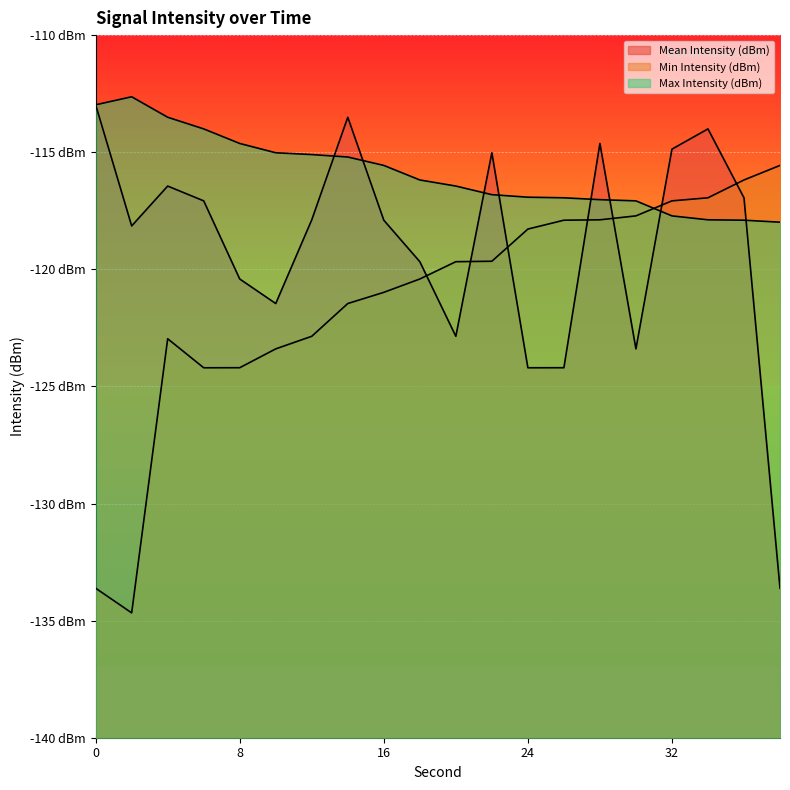

Reading left to right, extract all data points from this chart.

Mean Intensity (dBm): 0=-113.0	2=-118.1	4=-116.4	6=-117.1	8=-120.4	10=-121.5	12=-117.9	14=-113.5	16=-117.9	18=-119.7	20=-122.9	22=-115.0	24=-124.2	26=-124.2	28=-114.6	30=-123.4	32=-114.9	34=-114.0	36=-116.9	38=-133.6
Min Intensity (dBm): 0=-133.6	2=-134.7	4=-123.0	6=-124.2	8=-124.2	10=-123.4	12=-122.9	14=-121.5	16=-121.0	18=-120.4	20=-119.7	22=-119.7	24=-118.3	26=-117.9	28=-117.9	30=-117.7	32=-117.1	34=-116.9	36=-116.2	38=-115.6
Max Intensity (dBm): 0=-113.0	2=-112.6	4=-113.5	6=-114.0	8=-114.6	10=-115.0	12=-115.1	14=-115.2	16=-115.6	18=-116.2	20=-116.4	22=-116.8	24=-116.9	26=-116.9	28=-117.0	30=-117.1	32=-117.7	34=-117.9	36=-117.9	38=-118.0